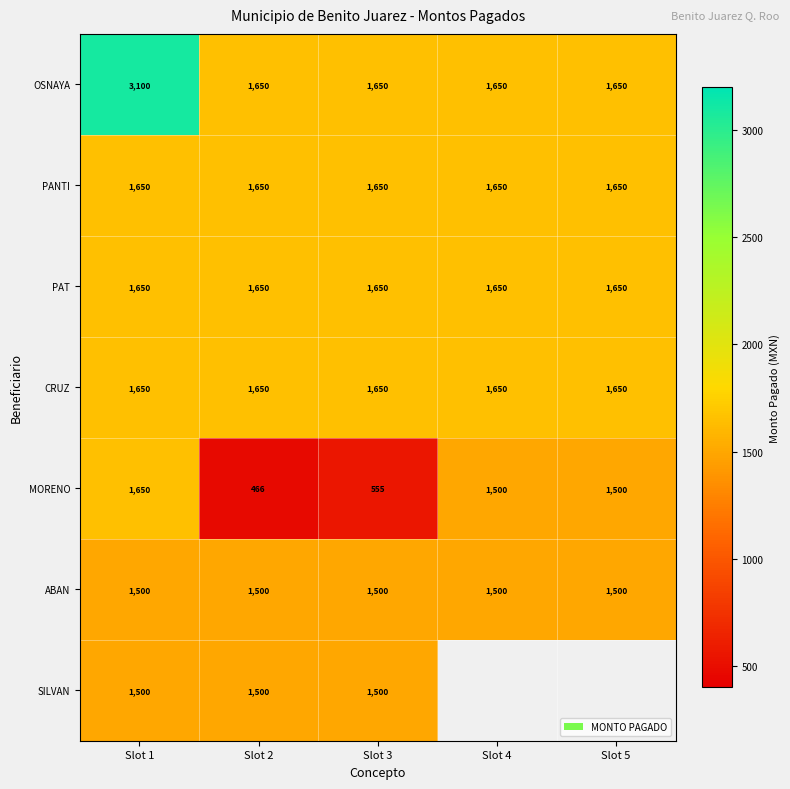

What is the spread (max minus min) of values at Slot 3?

1095.0